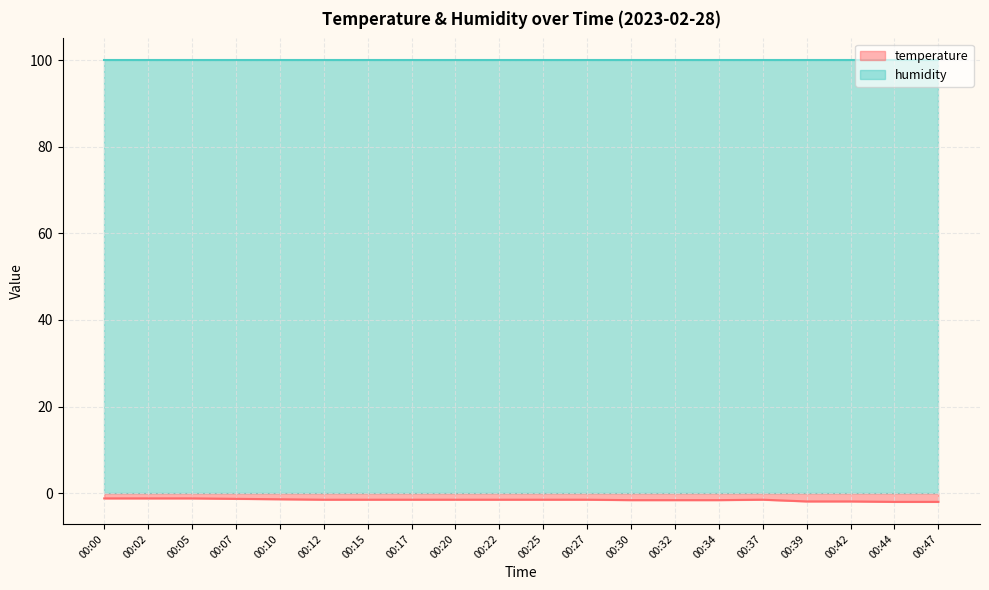

What is the maximum value shown in the chart?

99.9